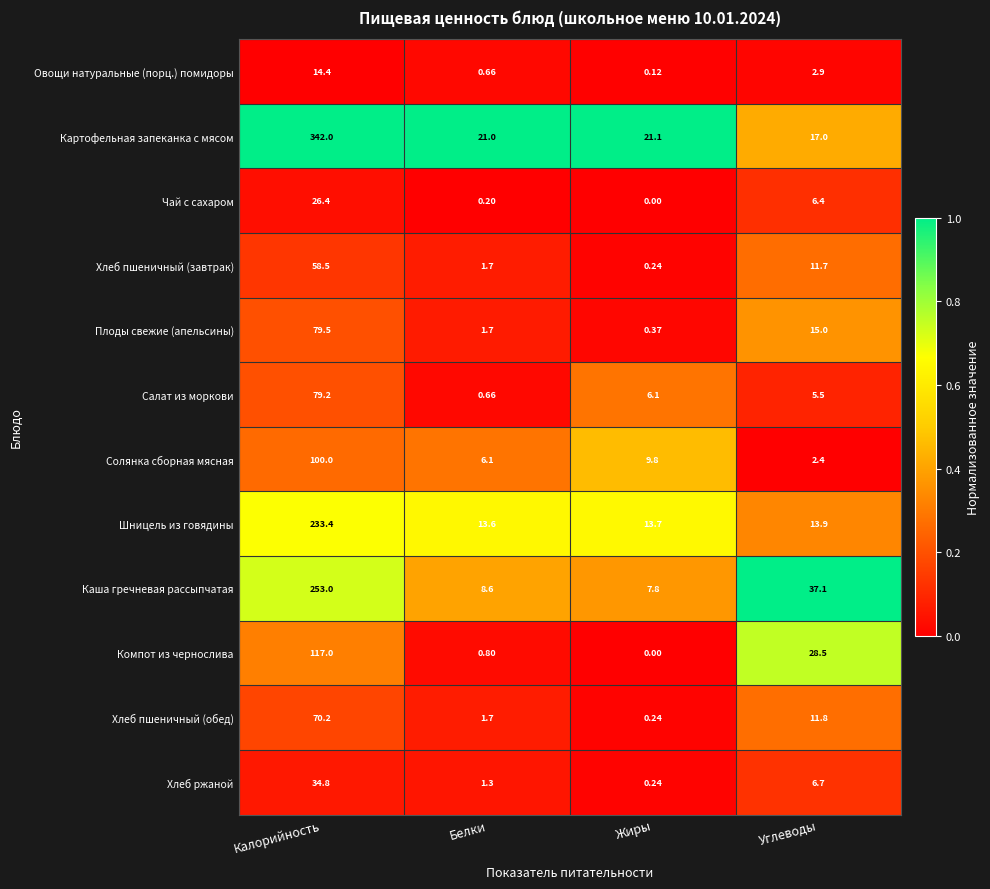

Which series has the largest total across all categories?

Картофельная запеканка с мясом